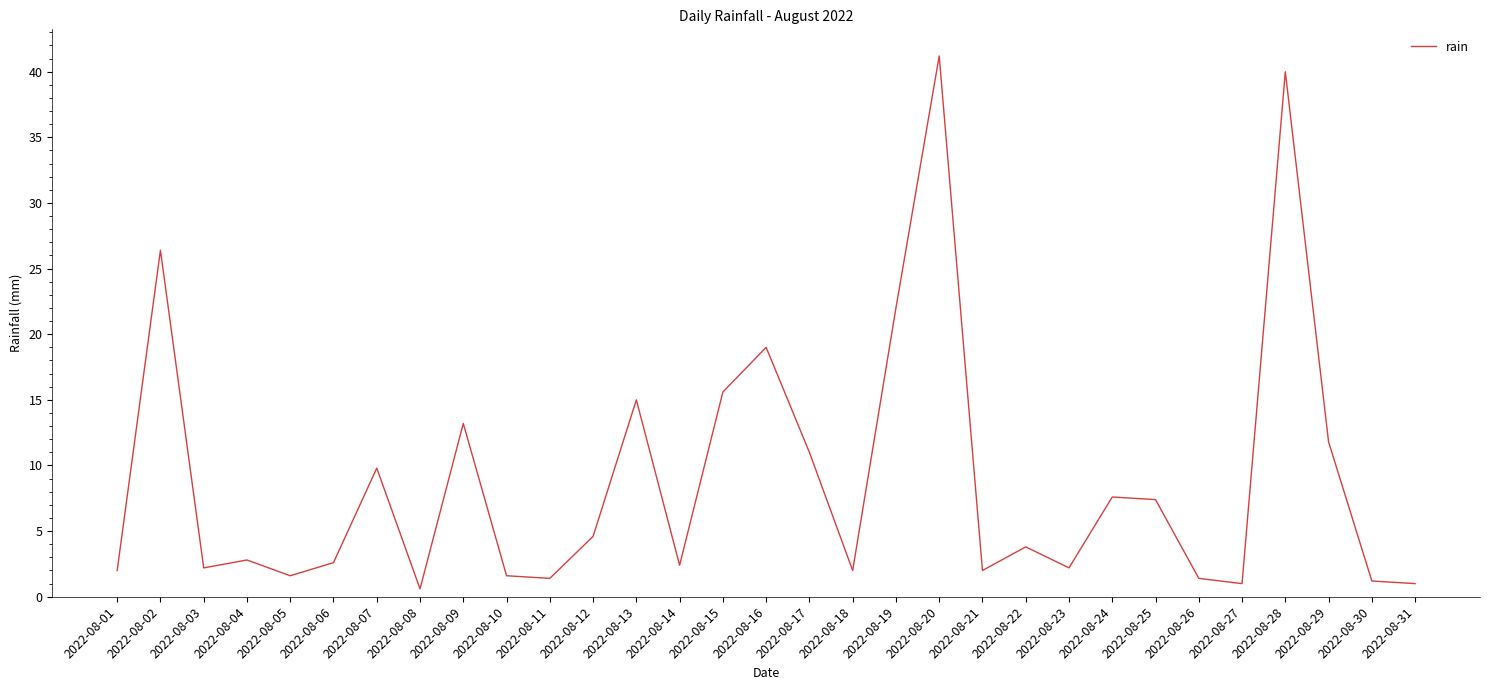

Which category has the lowest value across all series?

2022-08-08